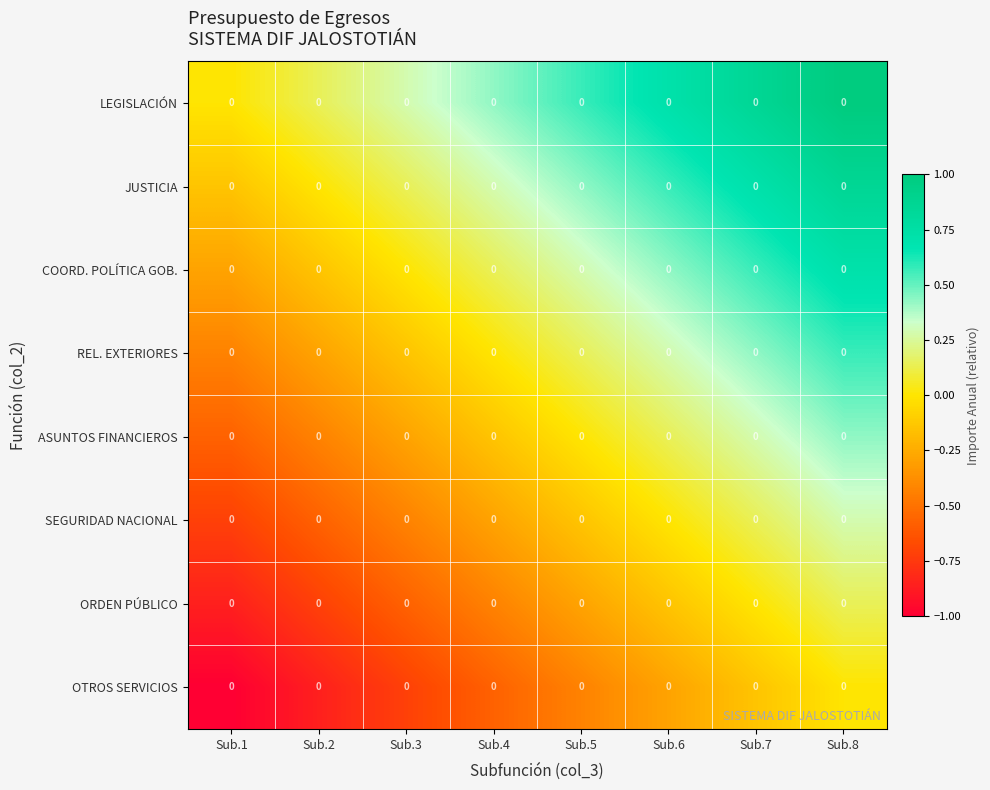

What is the sum of the ORDEN PÚBLICO values at Sub.8 and Sub.2?

-0.6